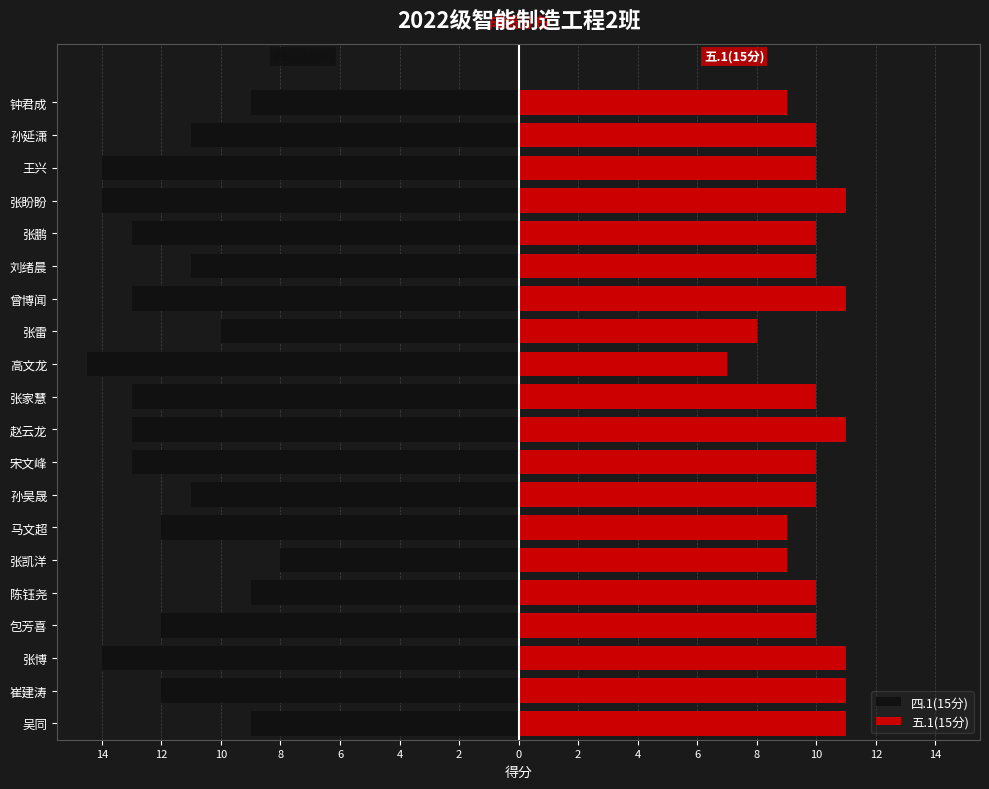

Between 崔建涛 and 张凯洋, which series saw the biggest shift?

四.1(15分)